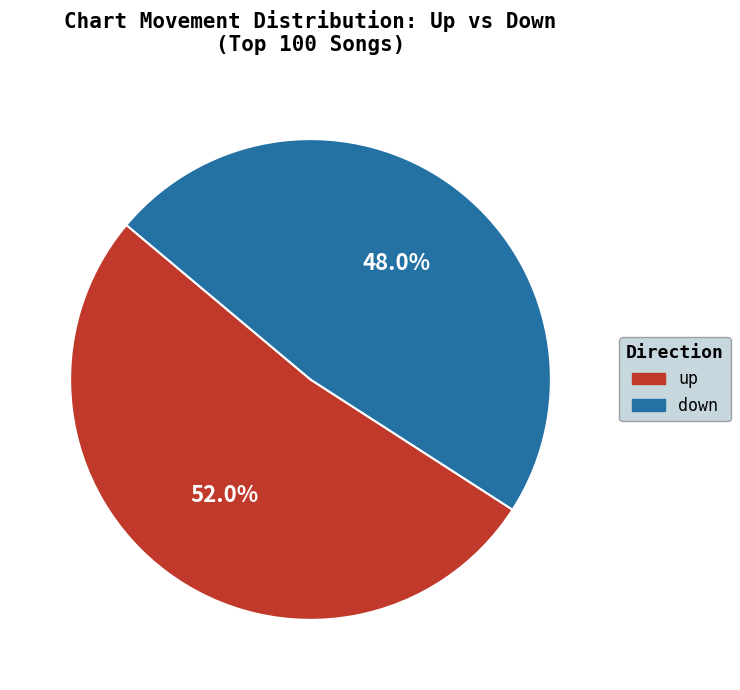

Is up the majority of the pie?

Yes